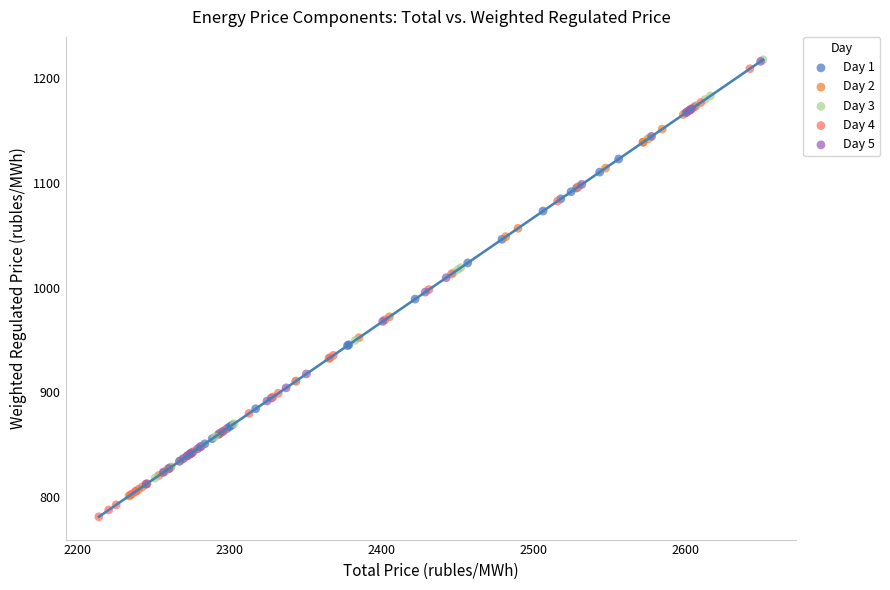

What are all the series names shown in the legend?

Day 1, Day 2, Day 3, Day 4, Day 5